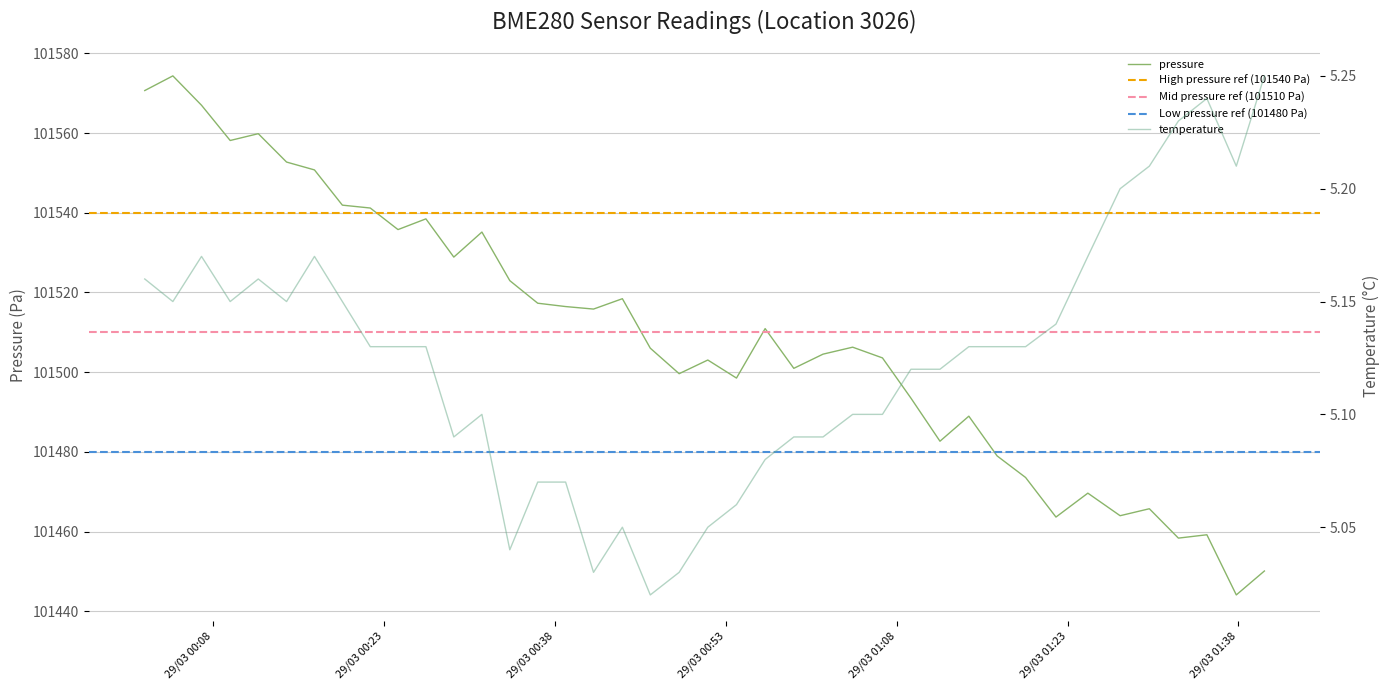

What is the minimum value for pressure?

101444.1